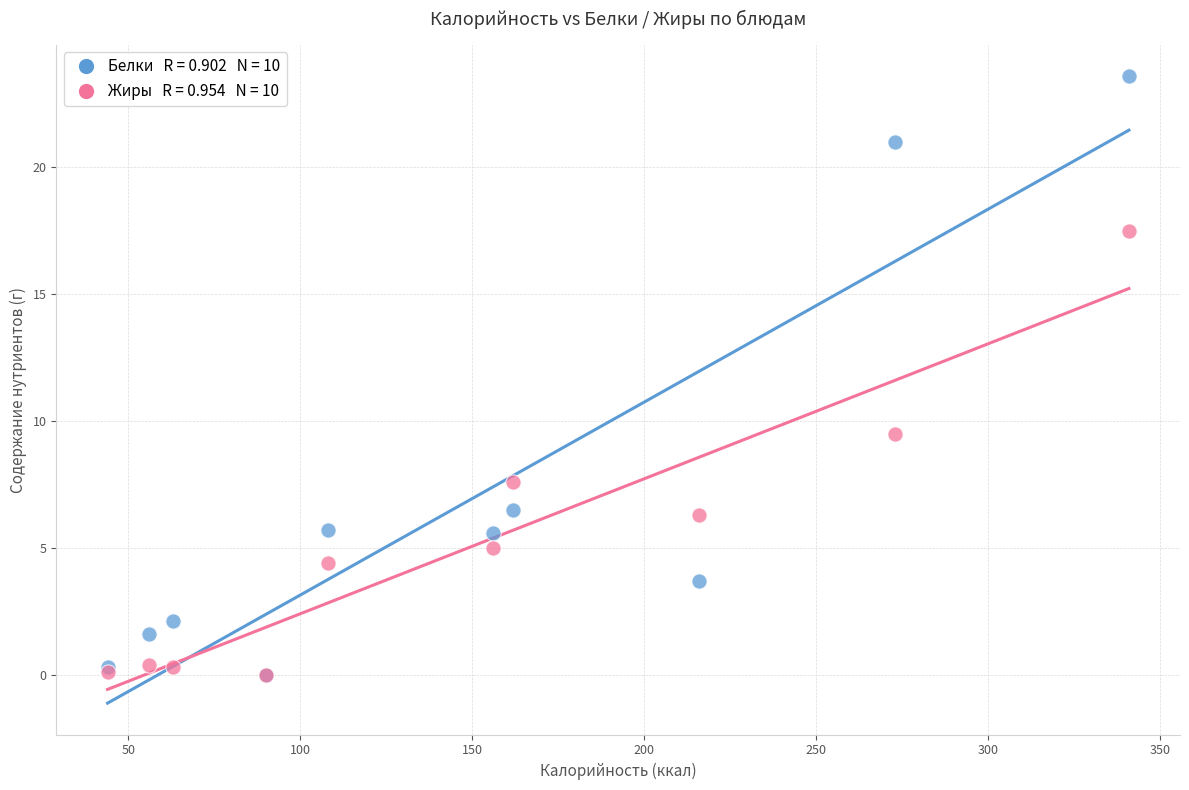

Across all series, what Y value is closest to 11?

9.5